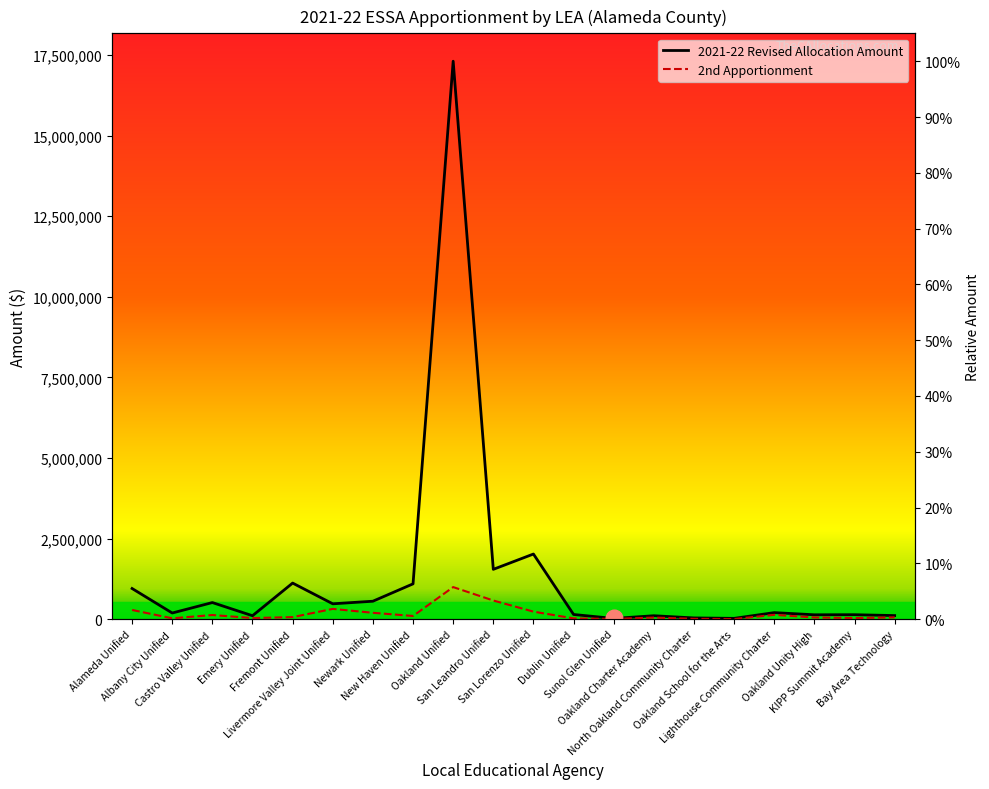

What are all the series names shown in the legend?

2021-22 Revised Allocation Amount, 2nd Apportionment